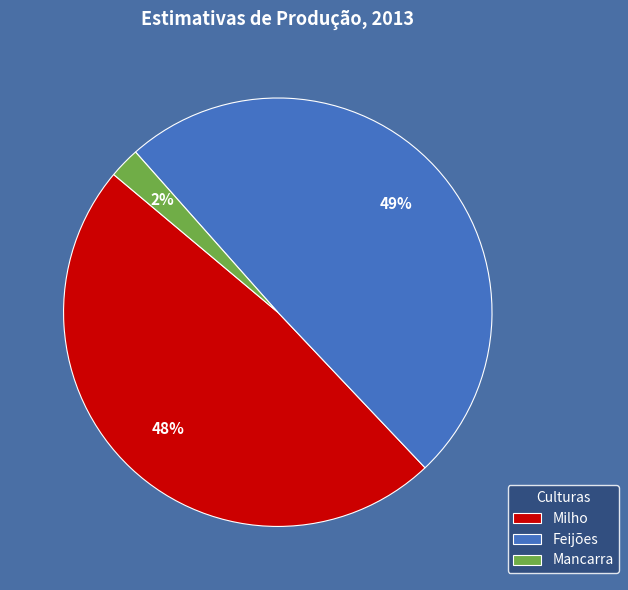

What is the largest slice in the pie chart?

Feijões